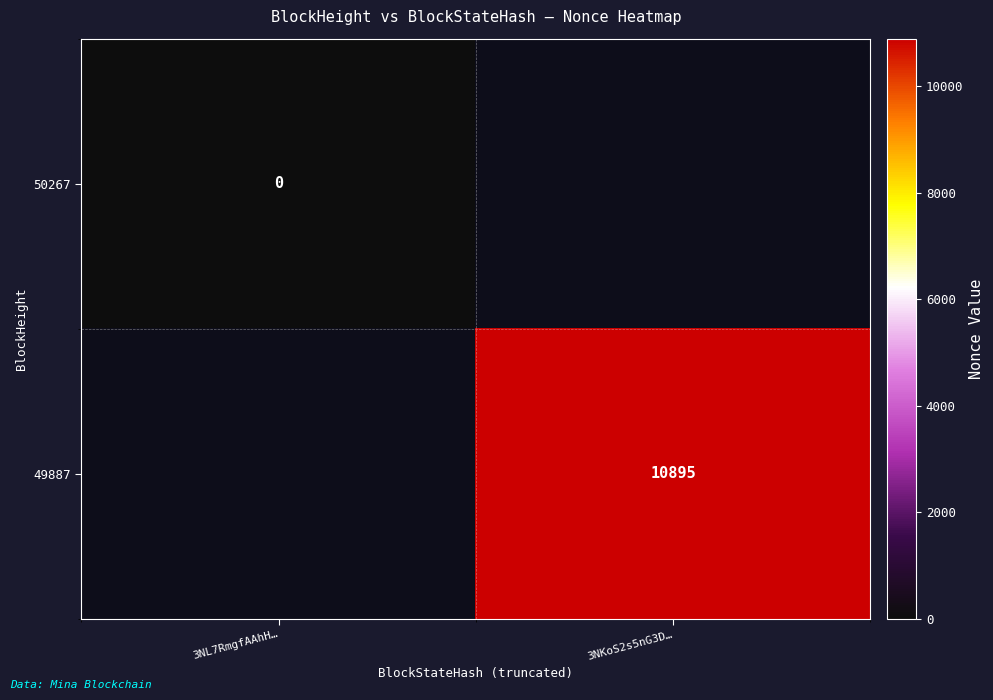

Rank the series by their average value, from highest to lowest.

50267, 49887